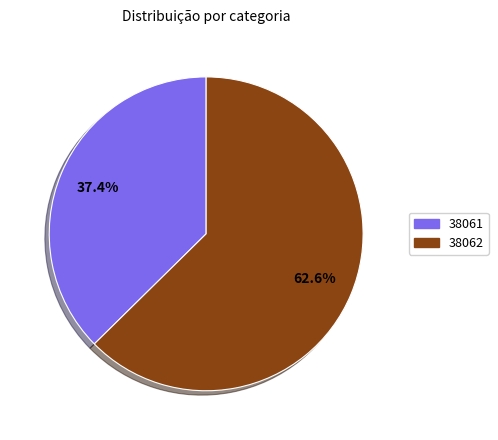

To the nearest percent, what is the average slice percentage?

50%